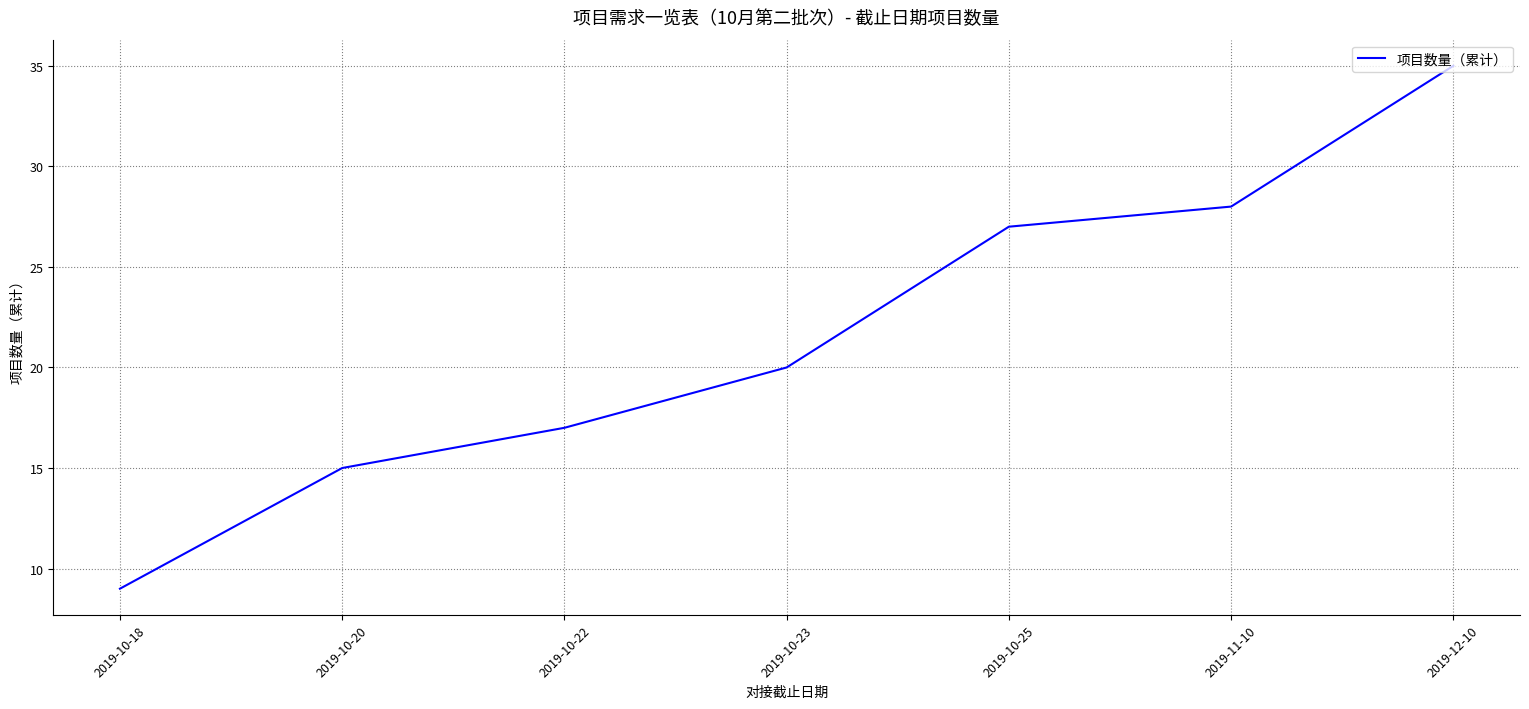

Reading left to right, transcribe all the data shown in this chart.

9	15	17	20	27	28	35